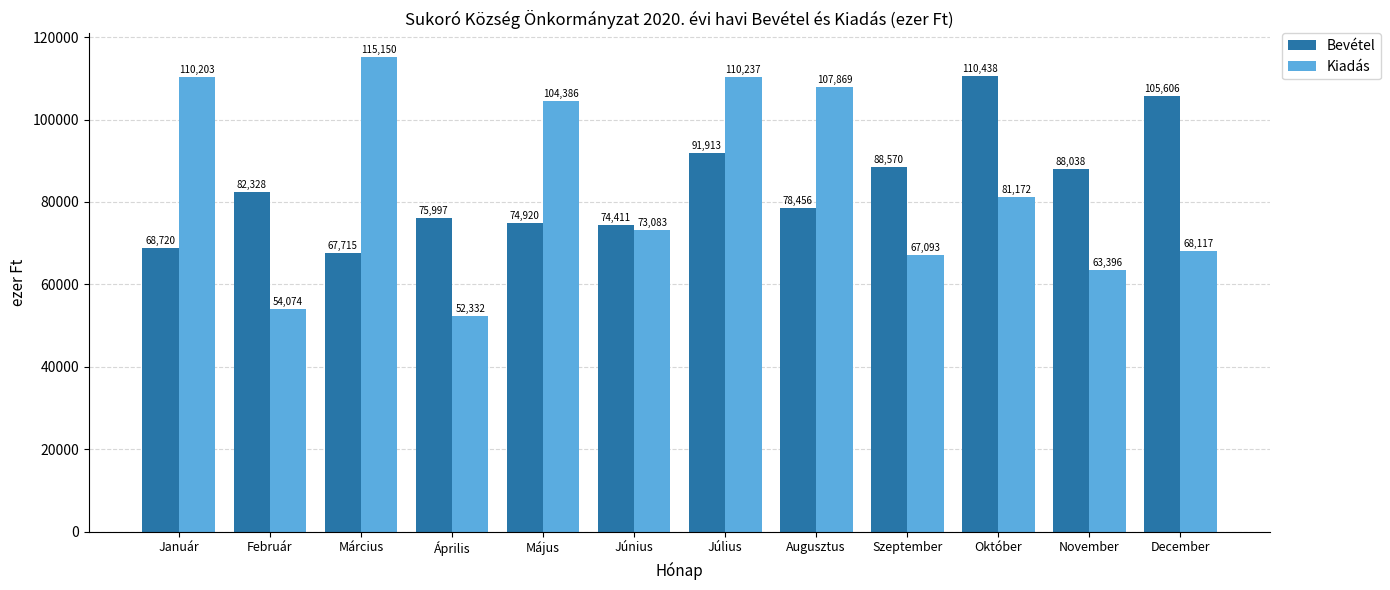

Is the value of Bevétel at Március greater than the value of Kiadás at Augusztus?

No